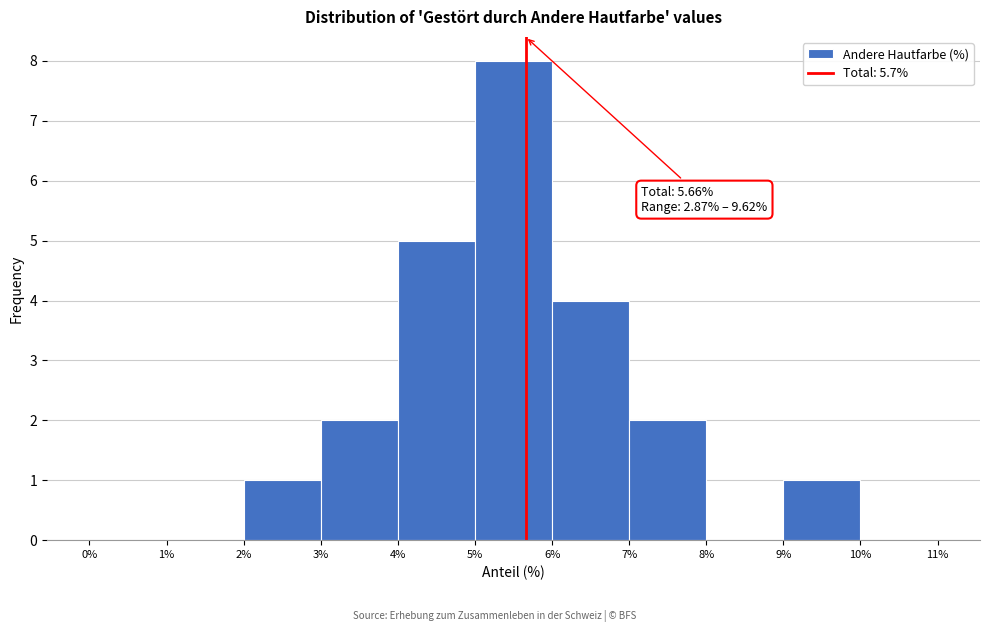

Over which range of the x-axis is the bar tallest?

5% to 6%